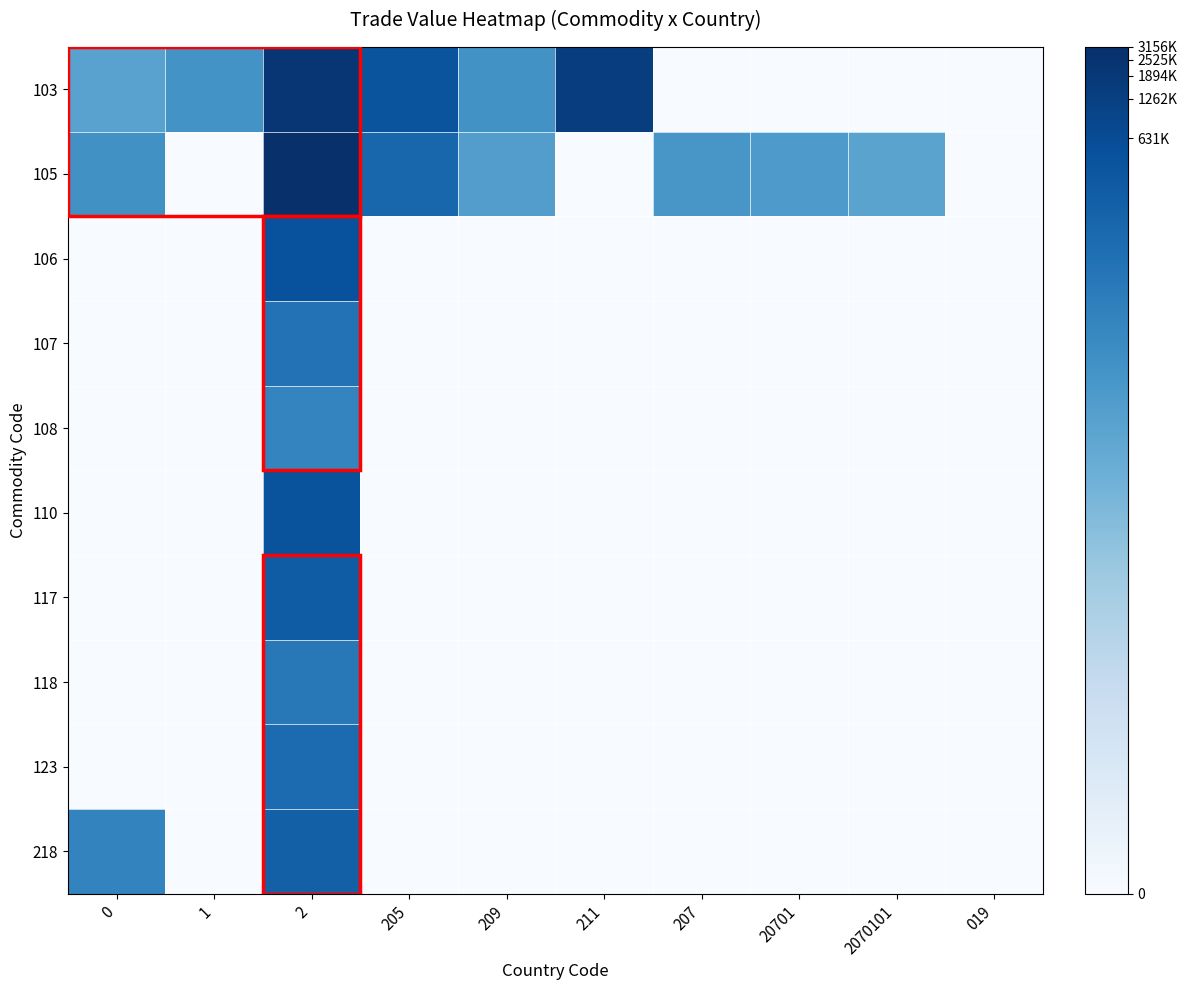

At which category is the sum across all series the highest?

2